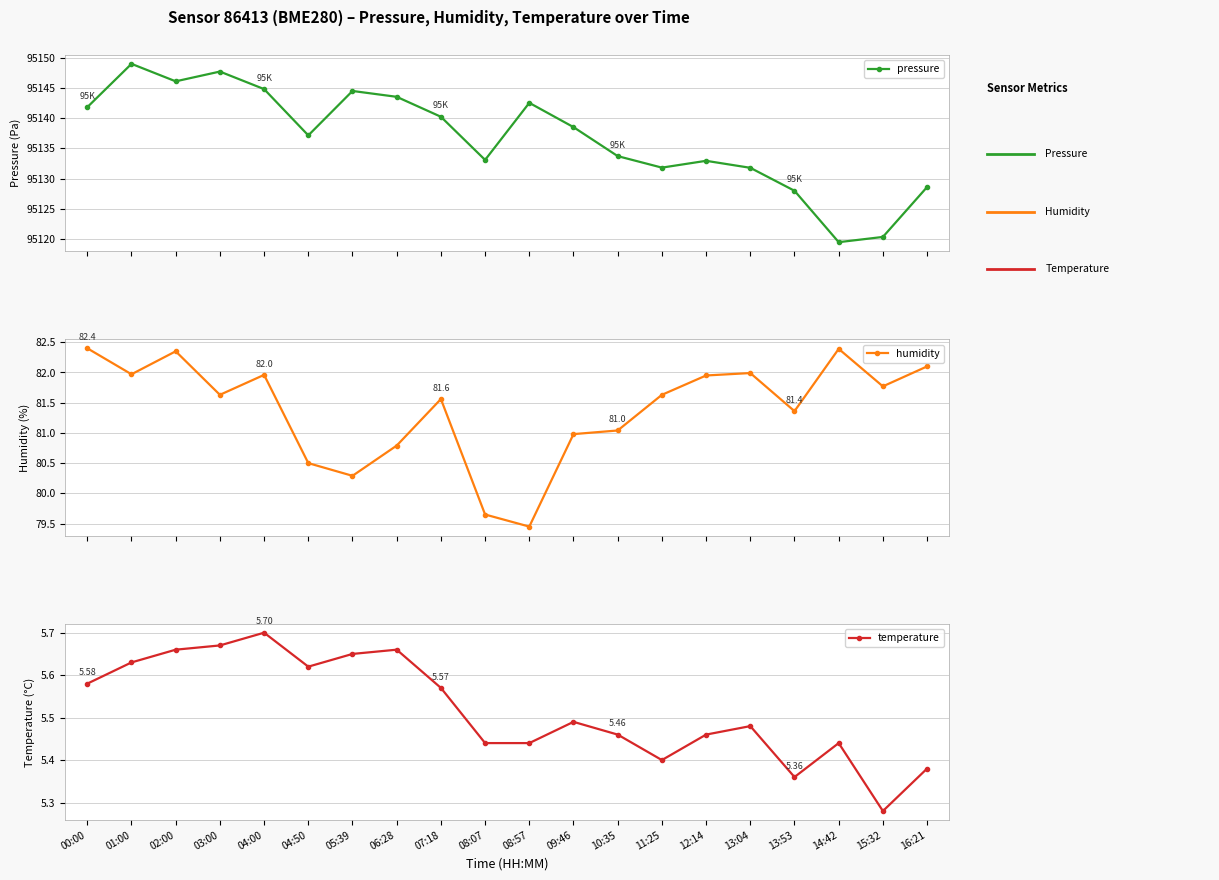

Which category has the lowest value across all series?

15:32